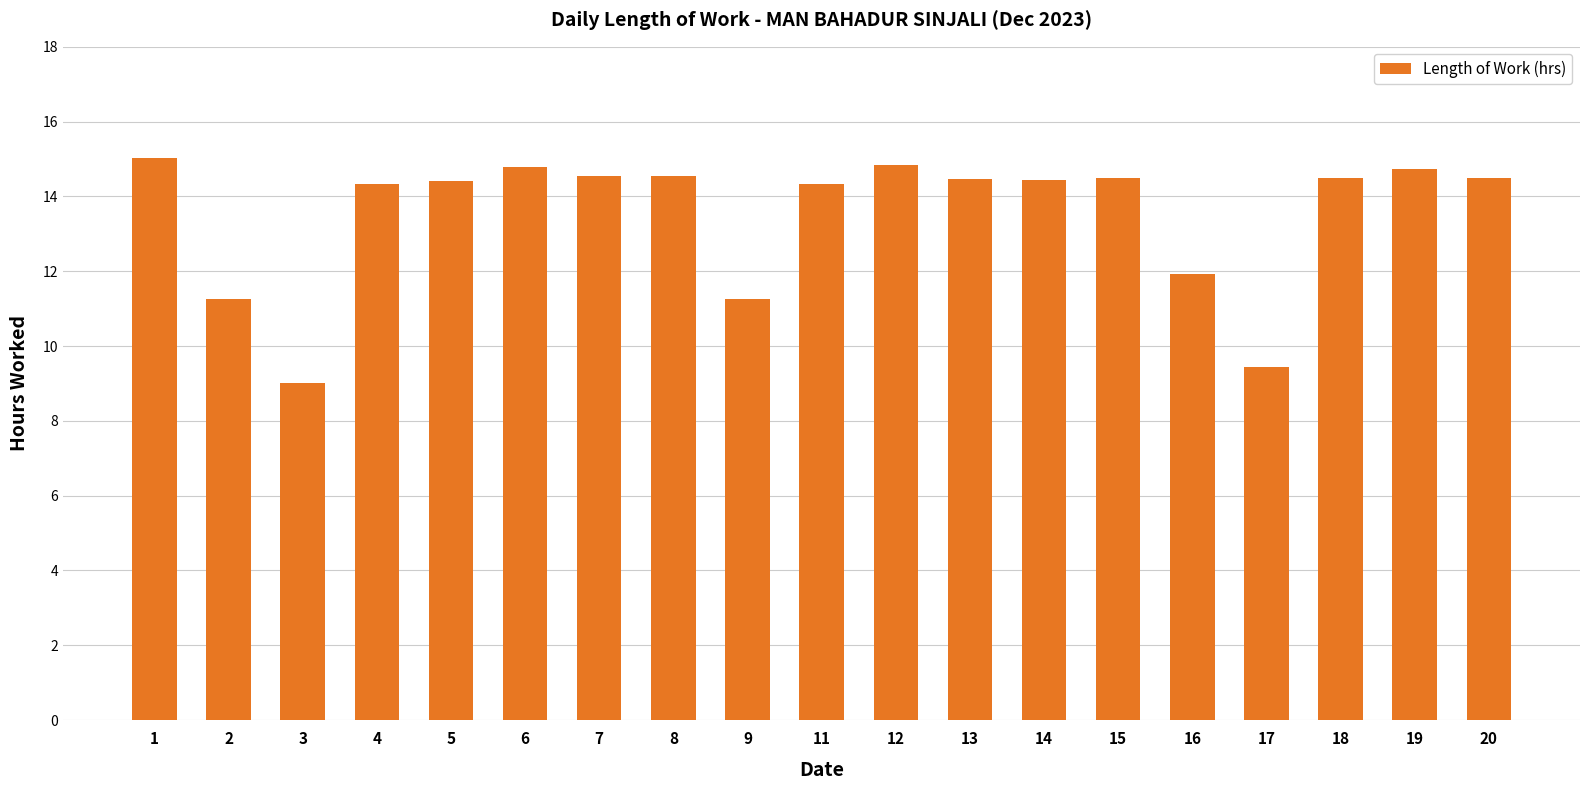

True or false: the data shows 16.5 at 9.

False